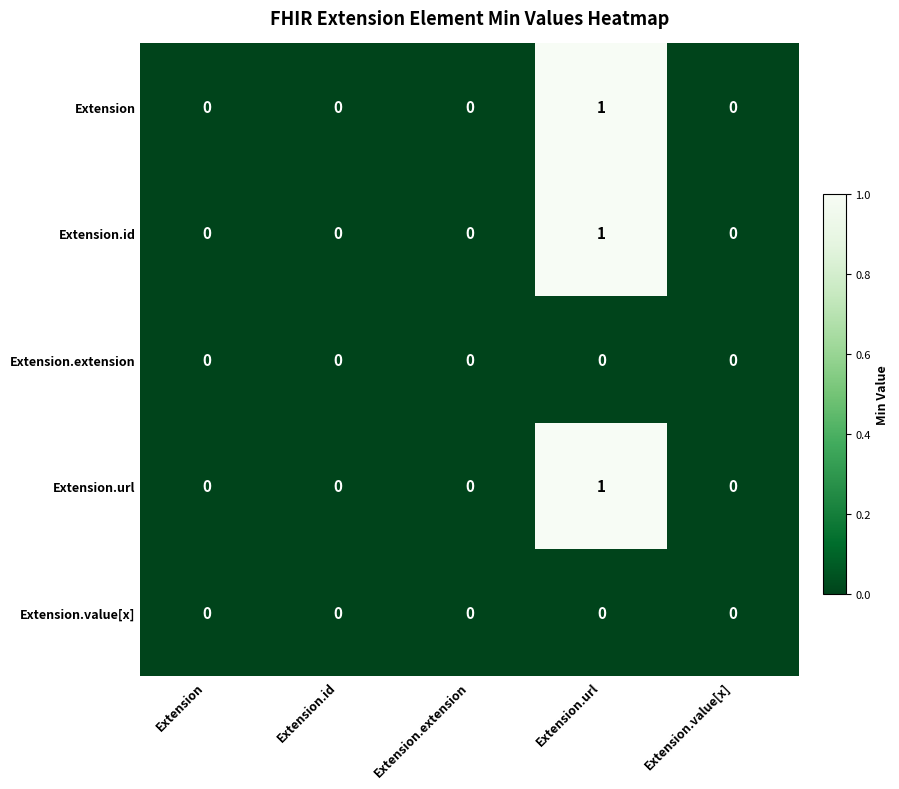

At which category is the sum across all series the highest?

Extension.url